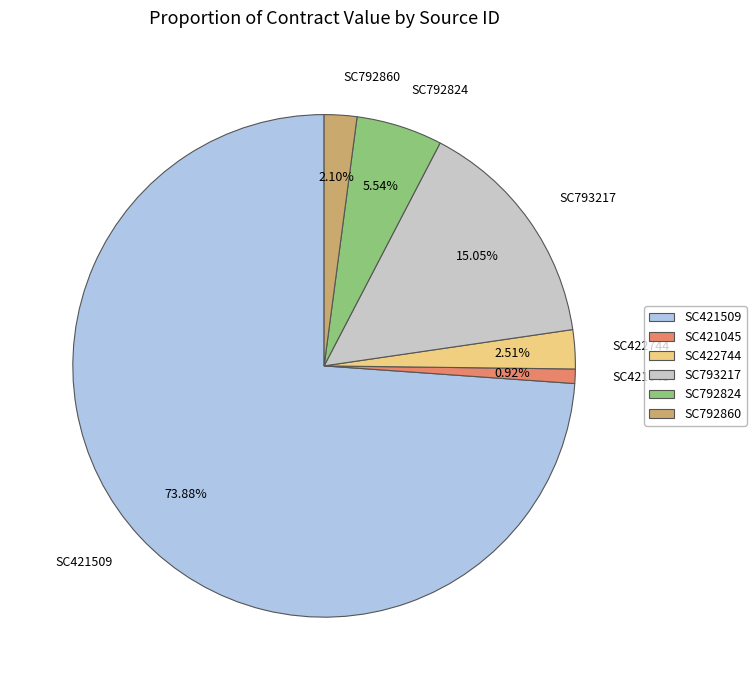

To the nearest percent, what is the difference between the largest and smallest slice percentages?

73%